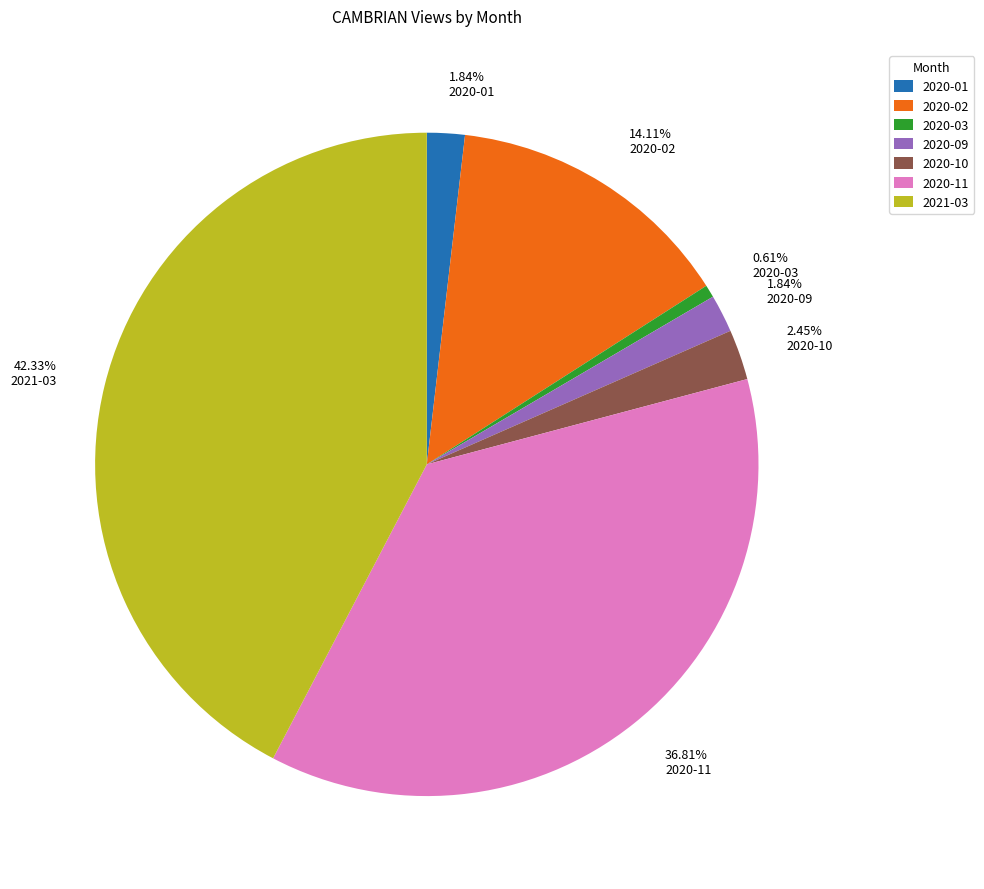

What percentage is the 2020-09 slice, to the nearest percent?

2%